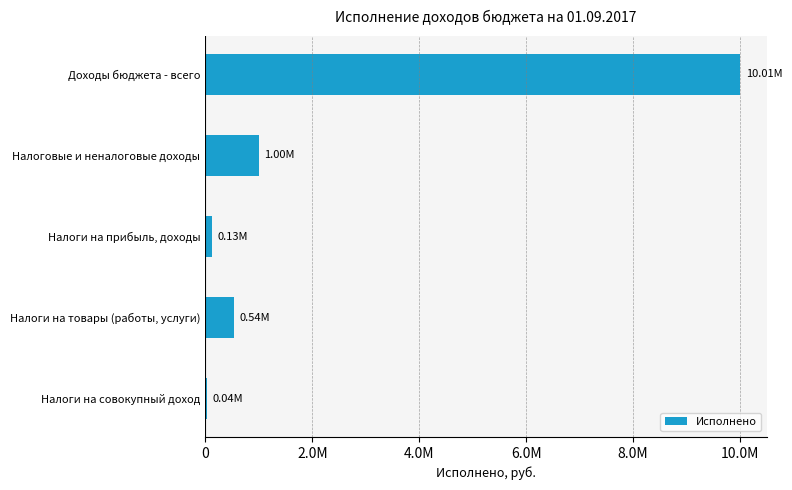

What is the difference between the second highest and minimum values?

964909.6